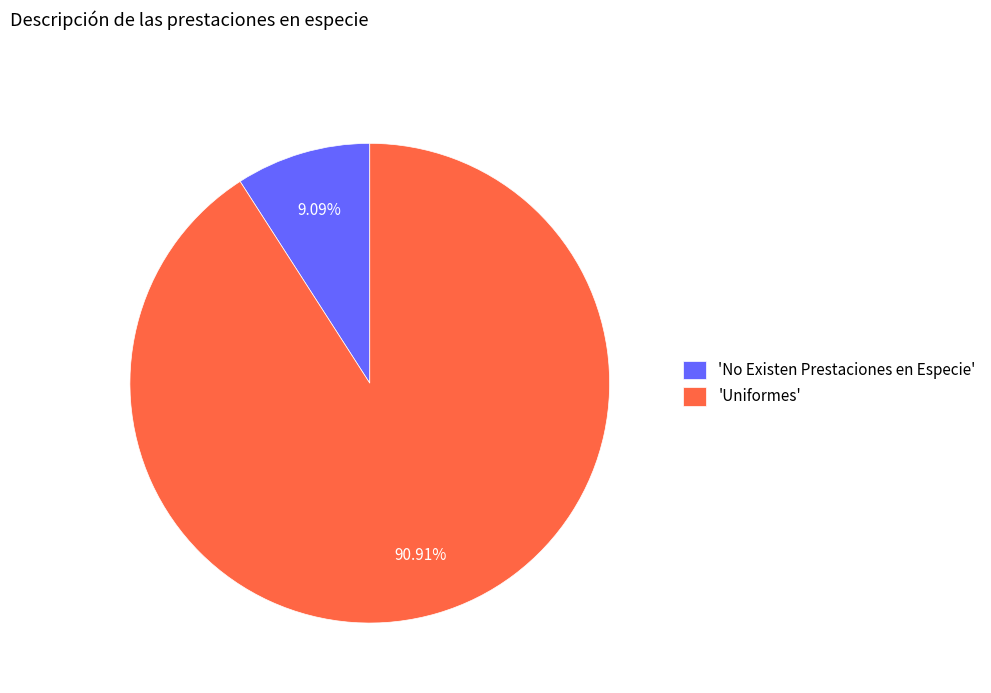

Combined, do 'Uniformes' and 'No Existen Prestaciones en Especie' account for over 50%?

Yes